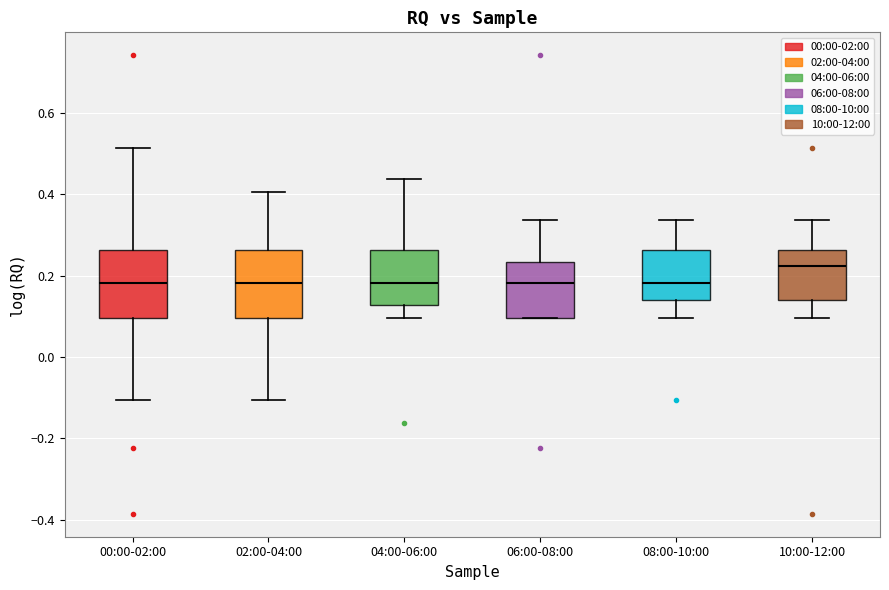

Reading left to right, read every box against the y-axis: the position of its median line, the range the box covers, and the ends of its whiskers. The values are not printed on the chart, so give them approximately, as read against the axis.

00:00-02:00: median 0.18, box 0.10 to 0.26, whiskers -0.10 to 0.52
02:00-04:00: median 0.18, box 0.10 to 0.26, whiskers -0.10 to 0.40
04:00-06:00: median 0.18, box 0.12 to 0.26, whiskers 0.10 to 0.44
06:00-08:00: median 0.18, box 0.10 to 0.24, whiskers 0.10 to 0.34
08:00-10:00: median 0.18, box 0.14 to 0.26, whiskers 0.10 to 0.34
10:00-12:00: median 0.22, box 0.14 to 0.26, whiskers 0.10 to 0.34